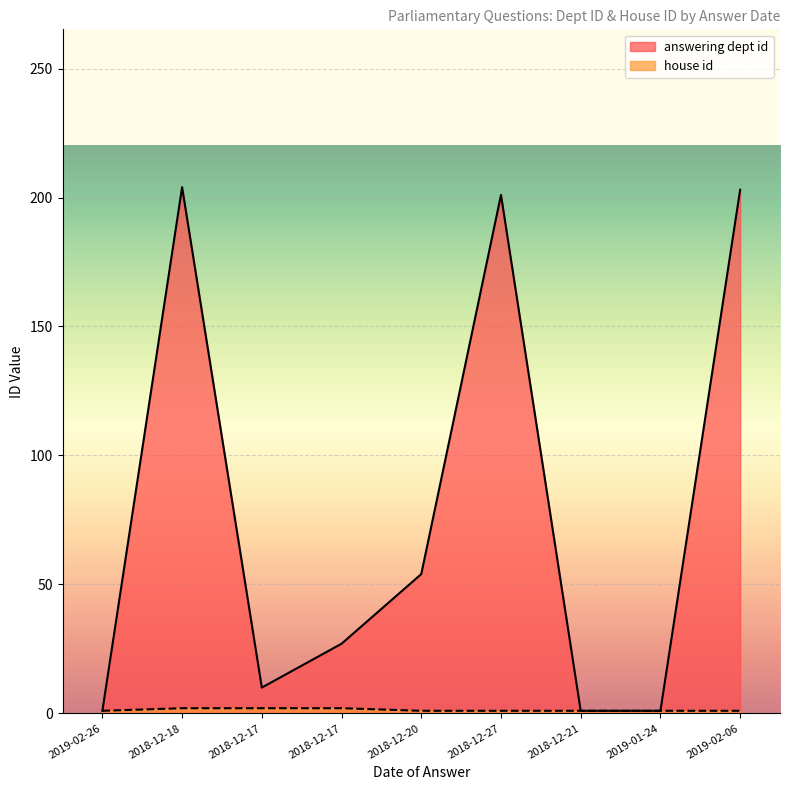

Reading left to right, what are all the values shown in this chart?

answering dept id: 2019-02-26=1	2018-12-18=204	2018-12-17=10	2018-12-17=27	2018-12-20=54	2018-12-27=201	2018-12-21=1	2019-01-24=1	2019-02-06=203
house id: 2019-02-26=1	2018-12-18=2	2018-12-17=2	2018-12-17=2	2018-12-20=1	2018-12-27=1	2018-12-21=1	2019-01-24=1	2019-02-06=1